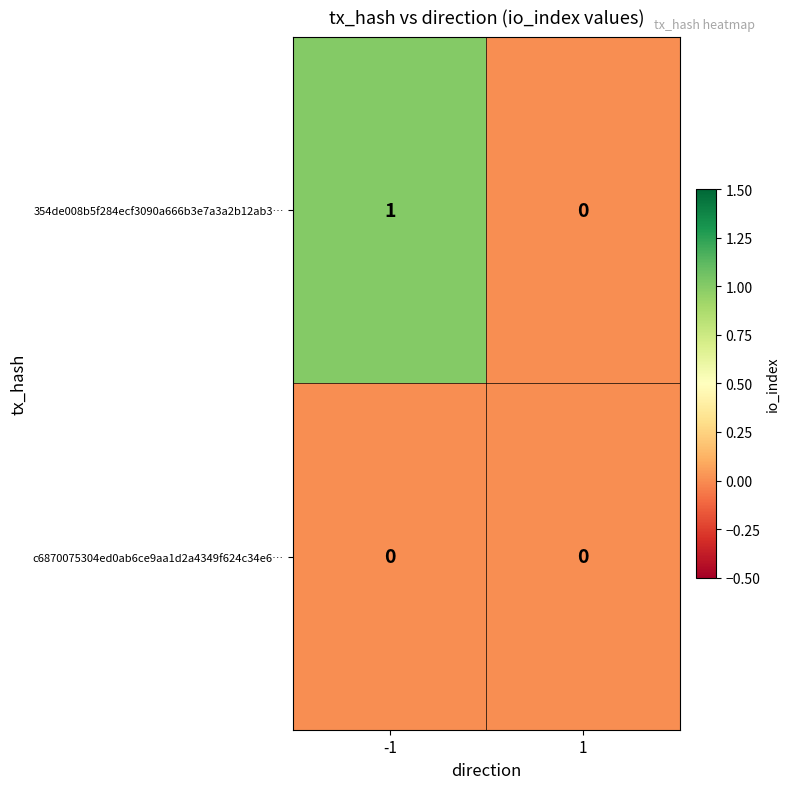

Which series has the largest total across all categories?

354de008b5f284ecf3090a666b3e7a3a2b12ab3…